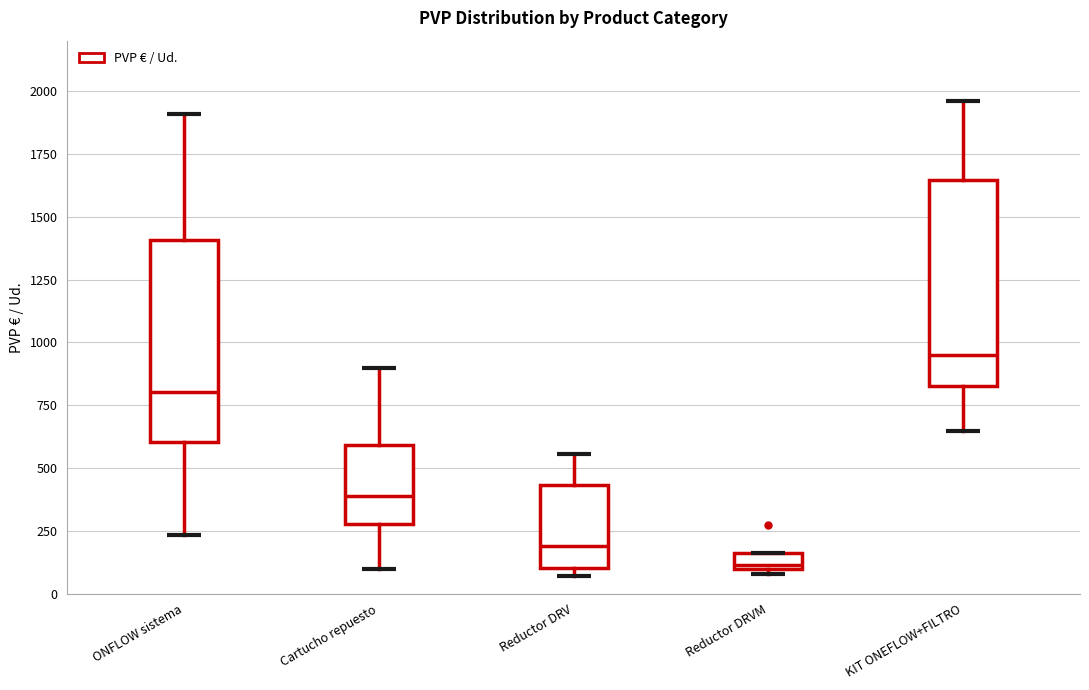

Which box has the highest median line?

KIT ONEFLOW+FILTRO